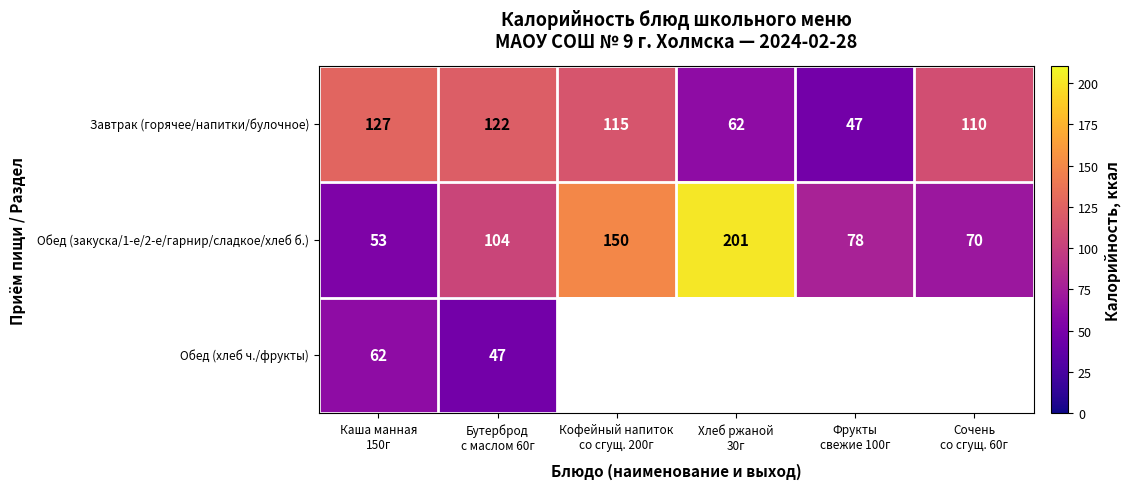

What is the highest value of the Обед (закуска/1-е/2-е/гарнир/сладкое/хлеб б.) series?

201